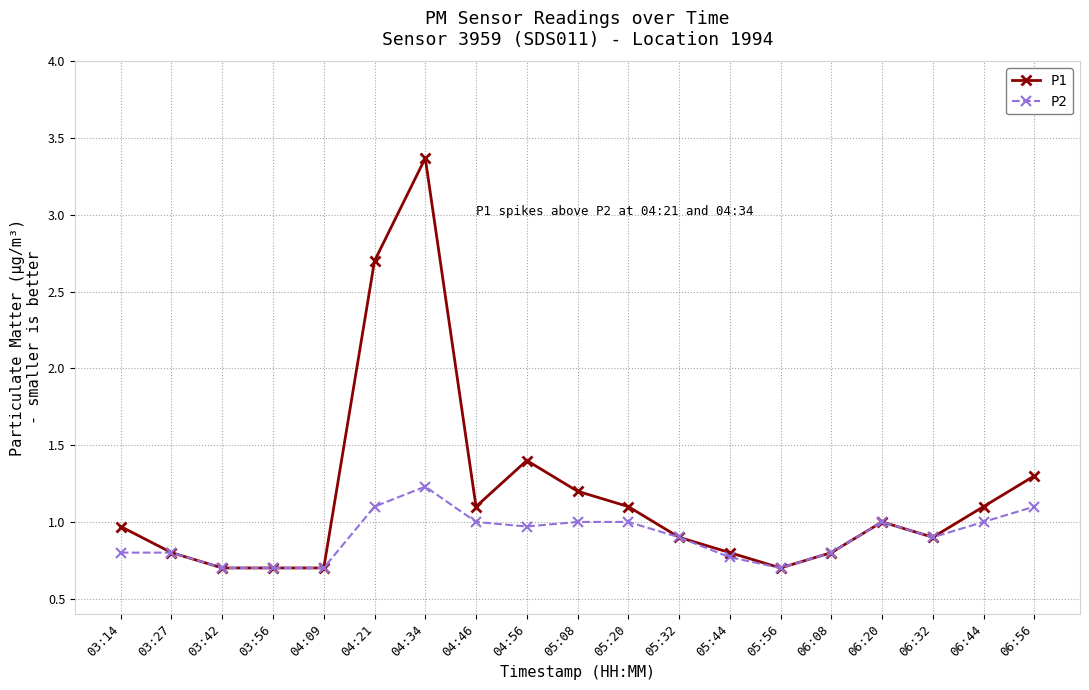

Is this an area chart (filled region under the line)?

No